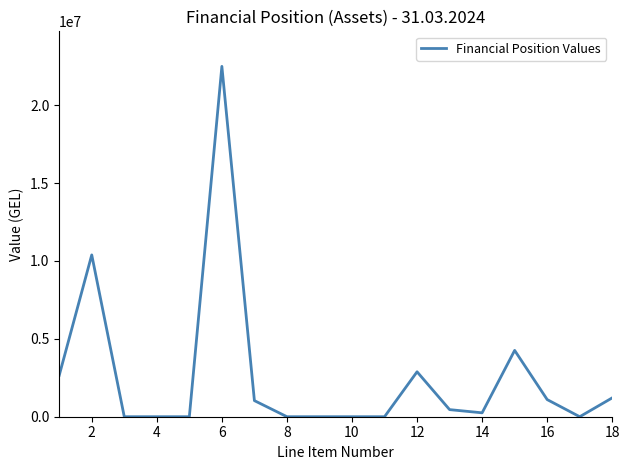

What is the greatest value displayed?

22493037.7